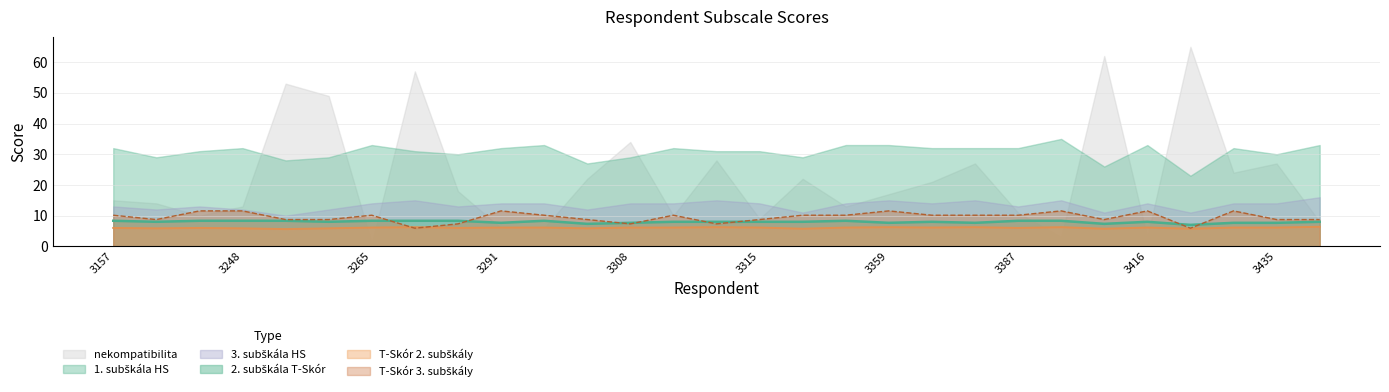

What is the difference between the second highest and second lowest values in the 3. subskala HS series?

0.5